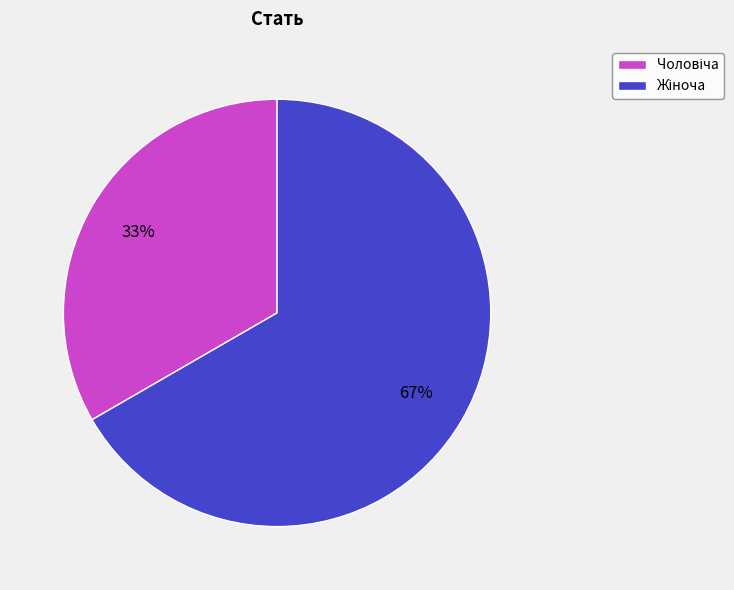

How many segments does this pie chart have?

2